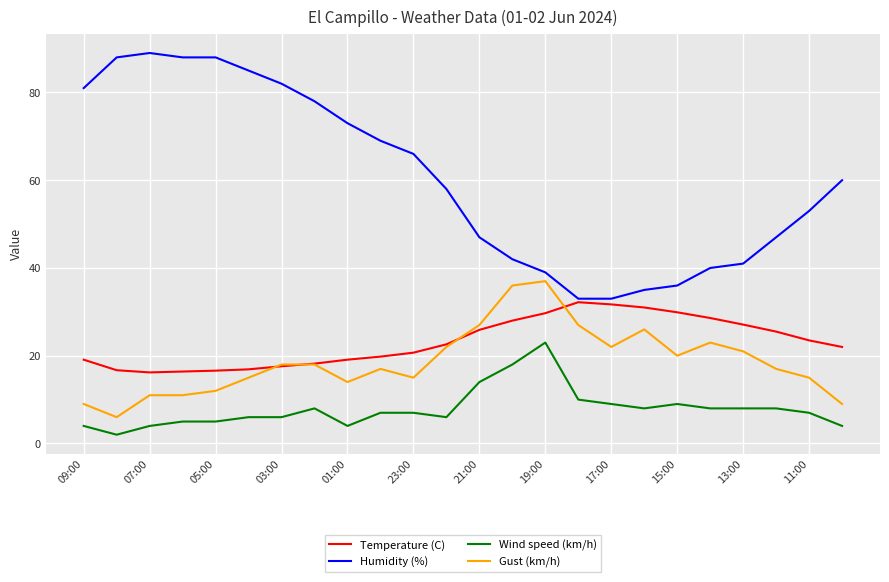

List the series in order of their peak value, highest first.

Humidity (%), Gust (km/h), Temperature (C), Wind speed (km/h)